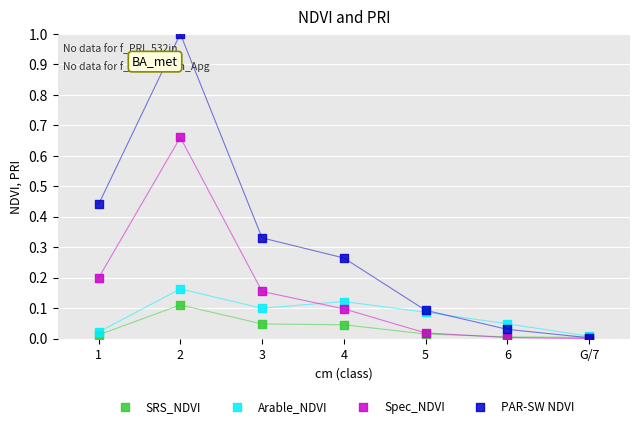

What are all the series names shown in the legend?

SRS_NDVI, Arable_NDVI, Spec_NDVI, PAR-SW NDVI